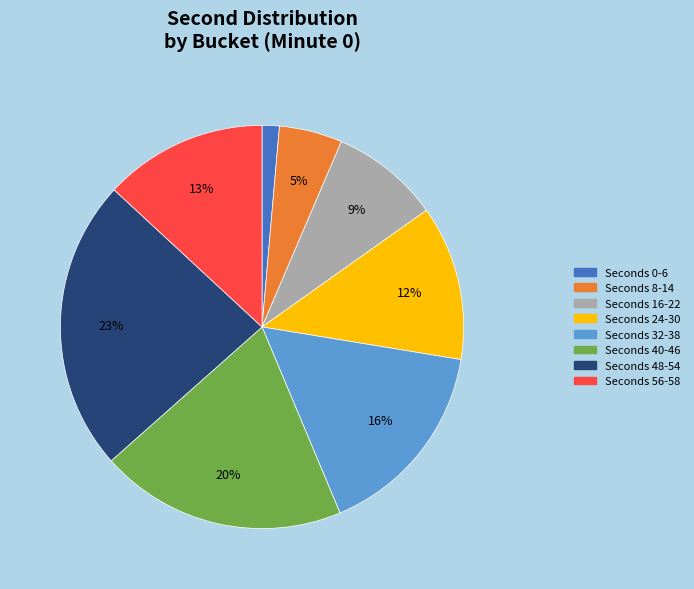

Is there a majority slice in this chart?

No